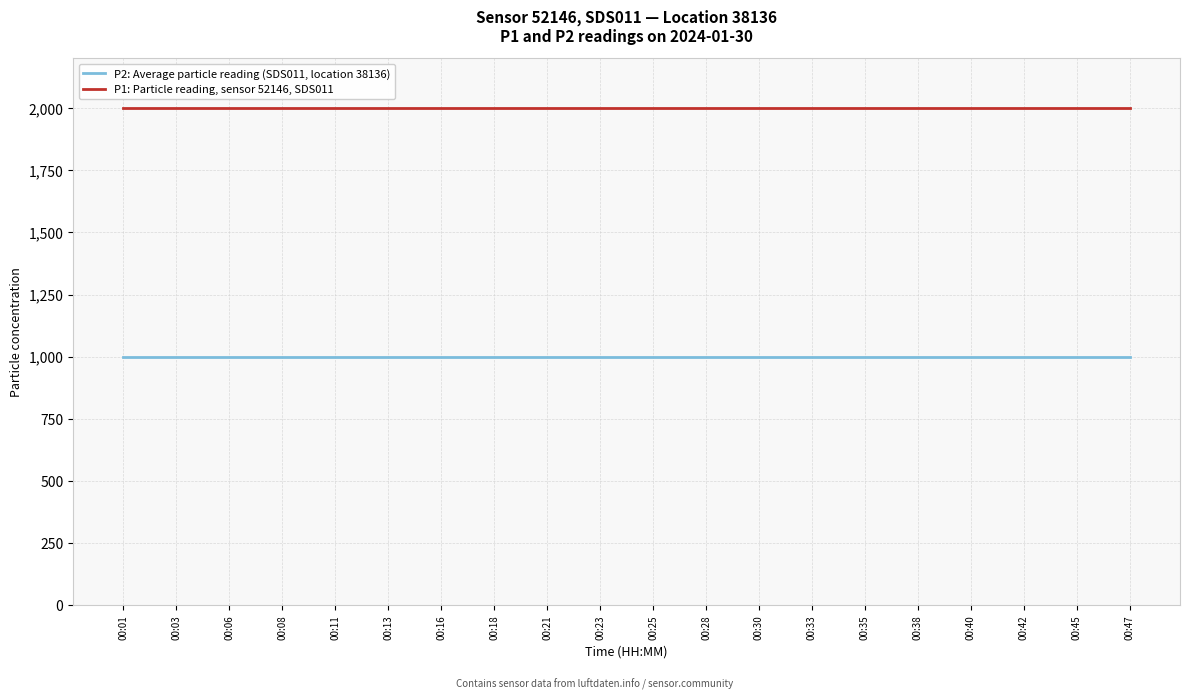

True or false: P1: Particle reading, sensor 52146, SDS011 and P2: Average particle reading (SDS011, location 38136) cross at least once.

False